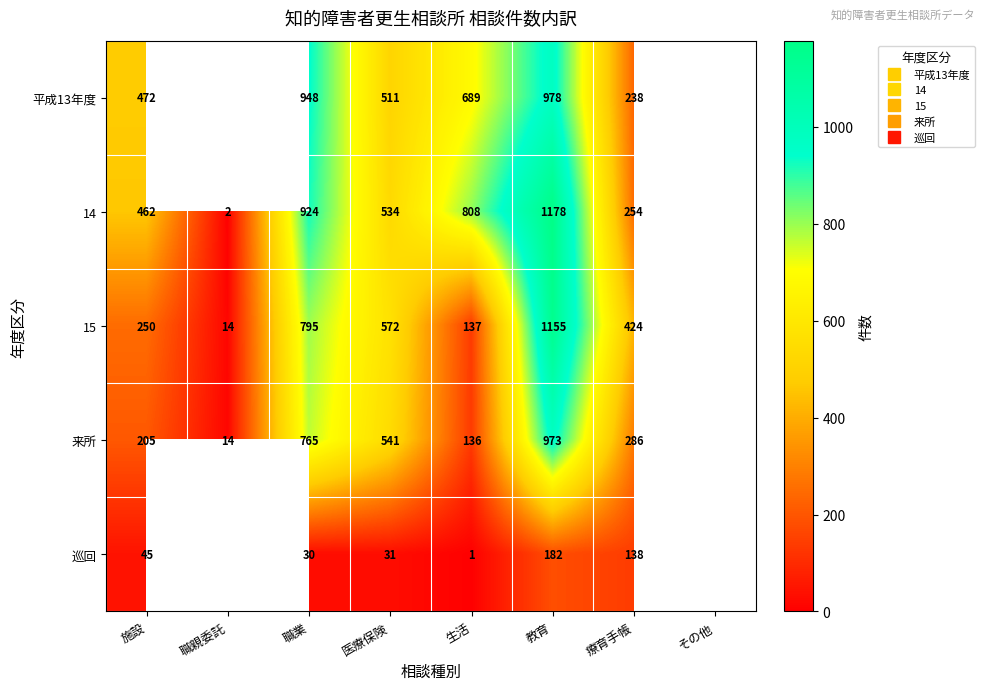

What is the sum of the 平成13年度 values at 教育 and 医療保険?

1489.0